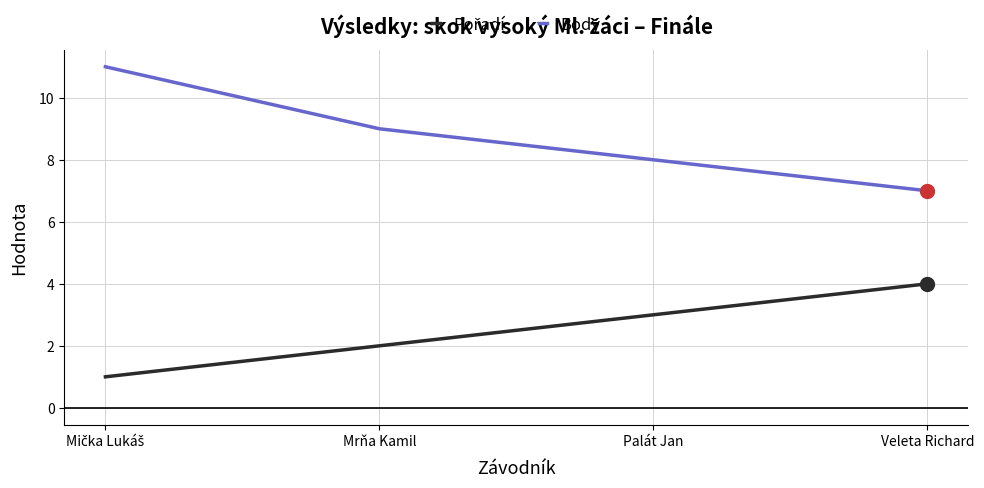

What is the difference between the highest and lowest values at Veleta Richard?

3